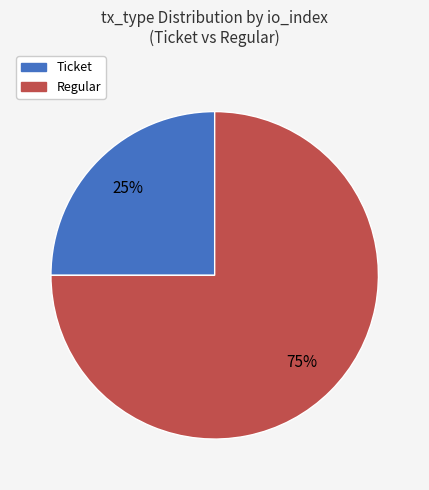

Do Regular and Ticket together represent more than half of the pie?

Yes